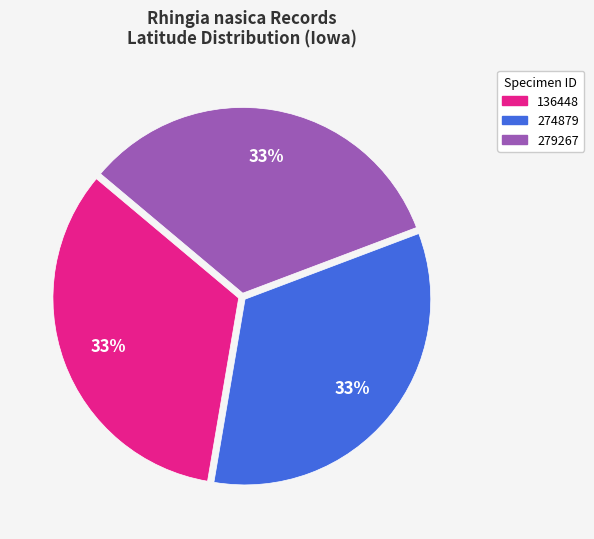

True or false: 136448 accounts for 33% of the total.

True